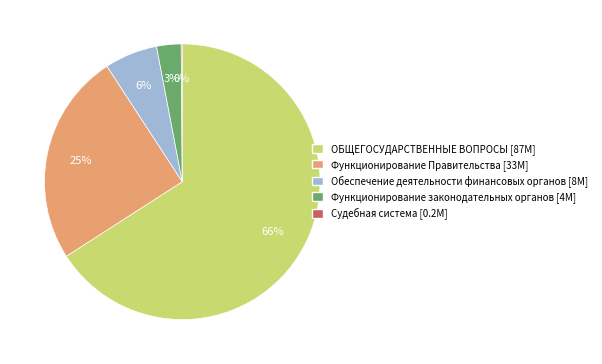

Does ОБЩЕГОСУДАРСТВЕННЫЕ ВОПРОСЫ represent more than half of the total?

Yes